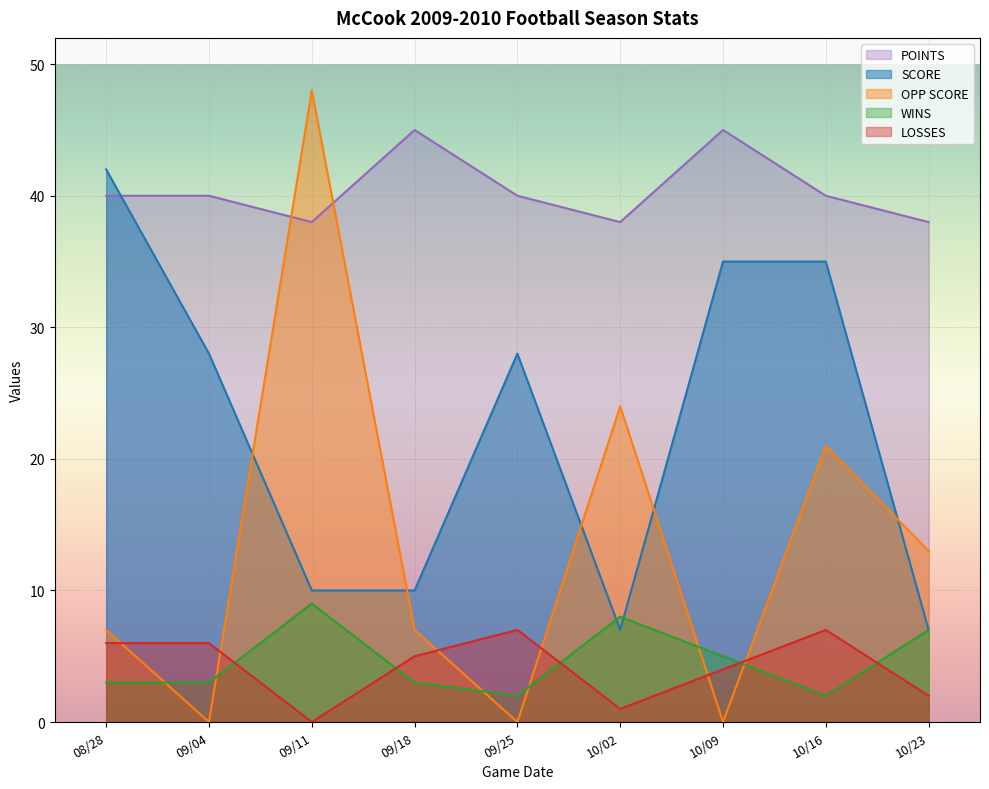

How many interior local peaks does the SCORE series have?

1